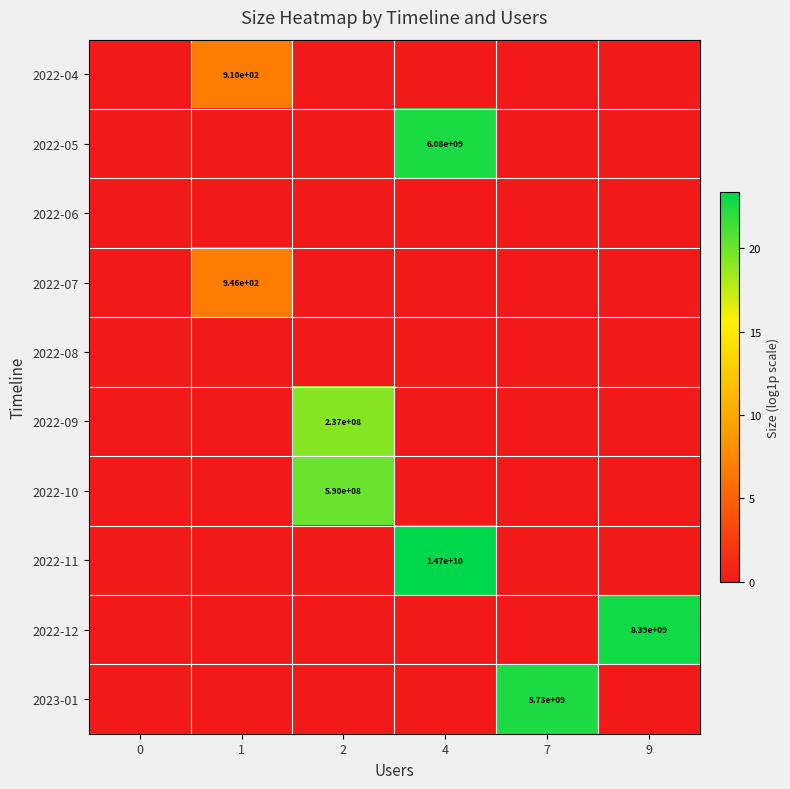

True or false: 2022-04 has a value of 547 at 1.

False